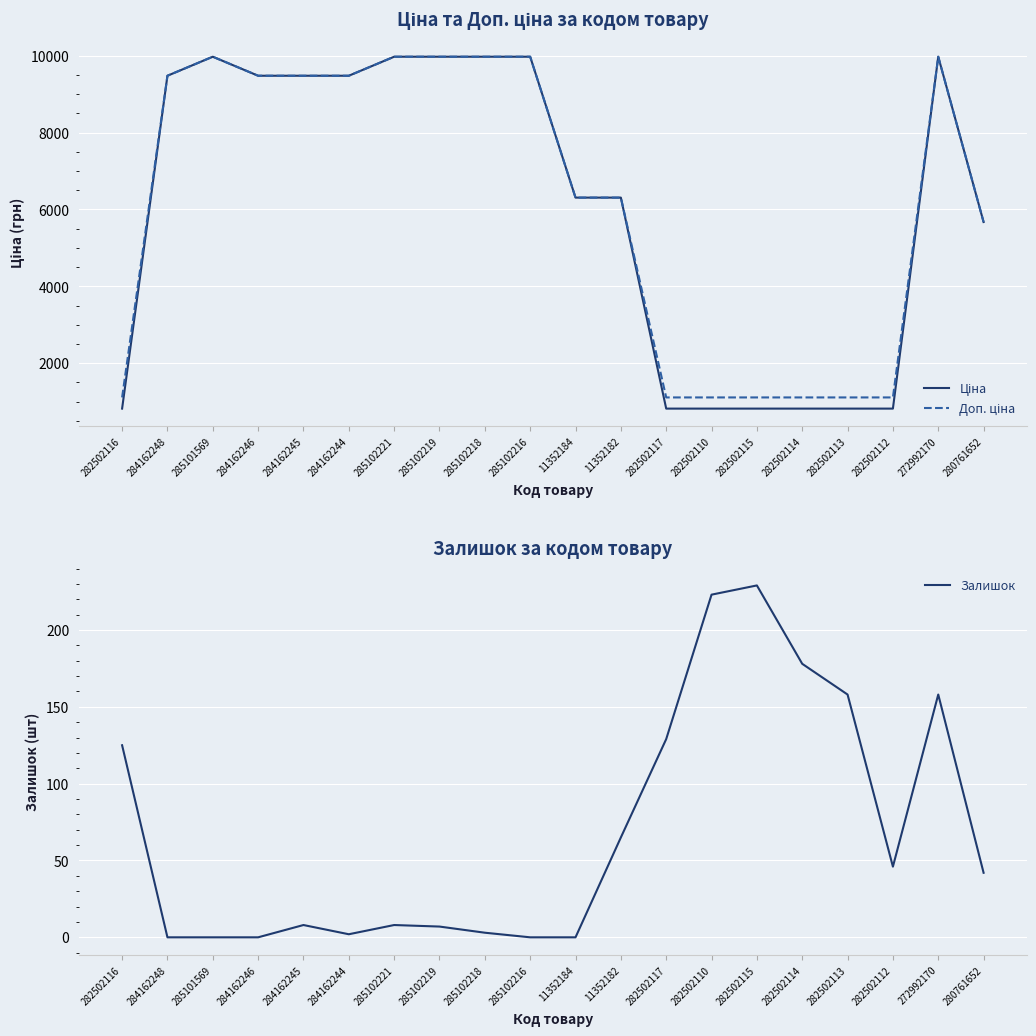

At which label does Доп. ціна first exceed 9480?

284162248